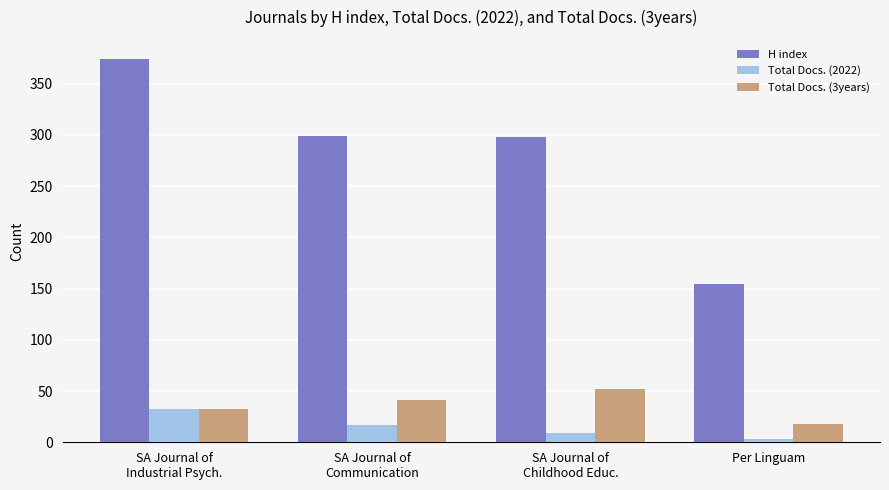

Which series has the widest spread of values?

H index